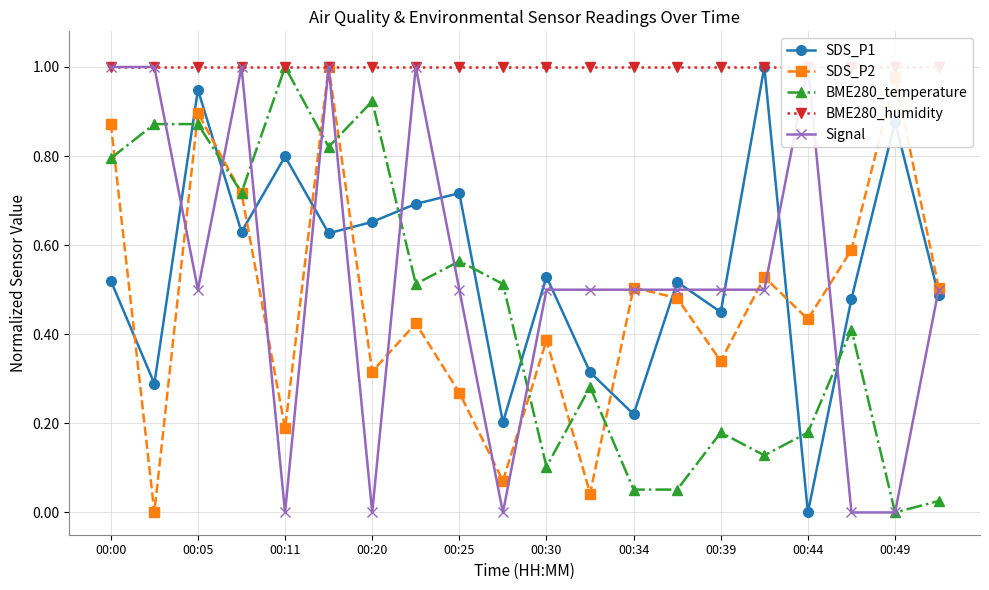

What are all the series names shown in the legend?

SDS_P1, SDS_P2, BME280_temperature, BME280_humidity, Signal